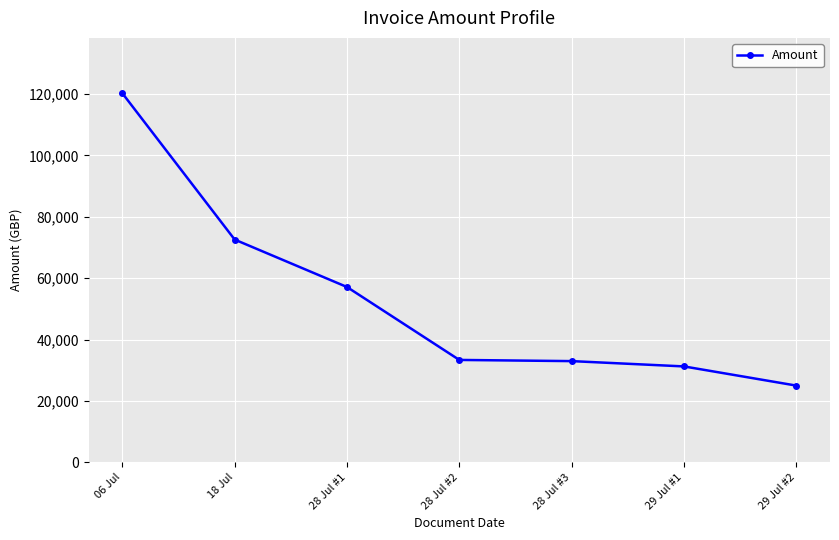

What is the difference between the second highest and minimum values?

47577.7